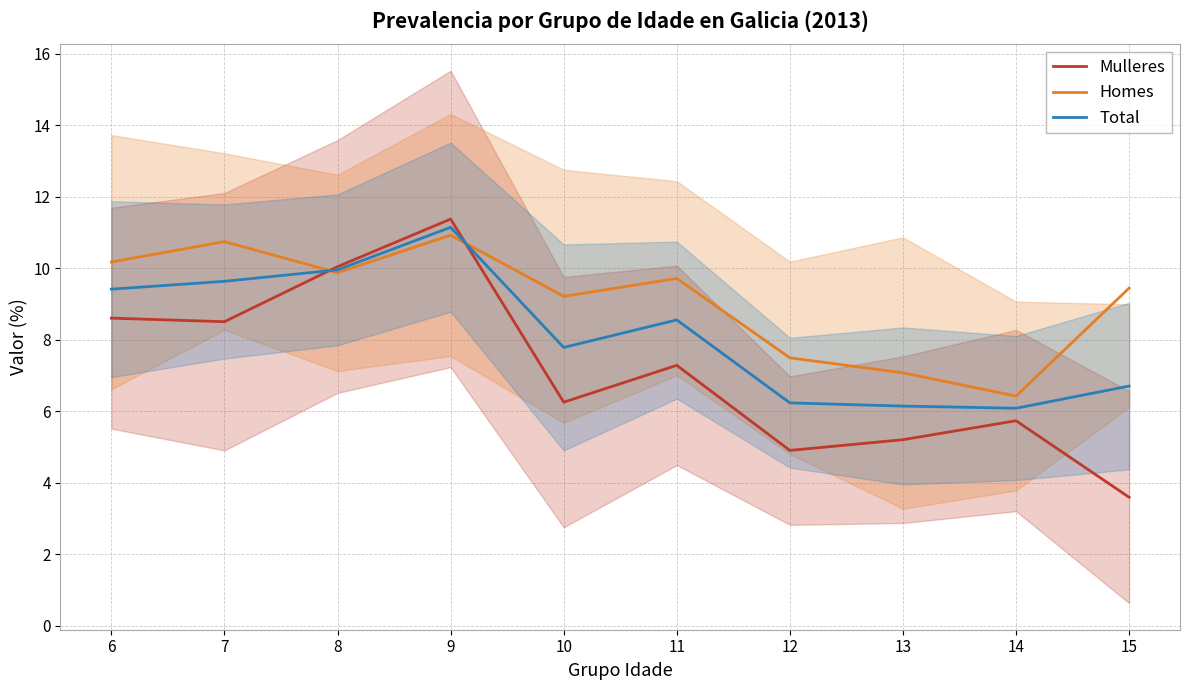

True or false: Total has a value of 18.9 at 9.

False